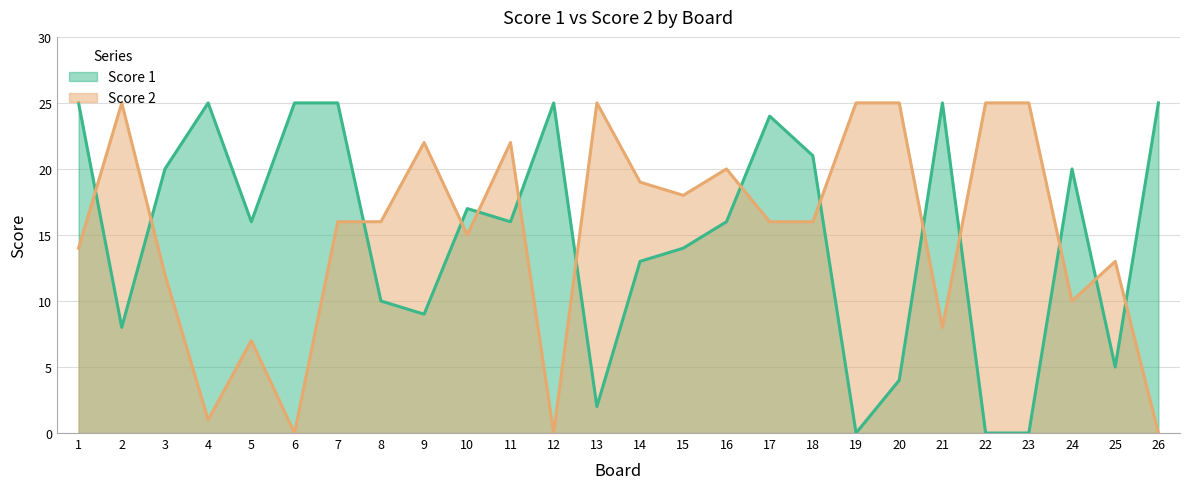

Read the Score 2 value at 7, to the nearest 10.

20